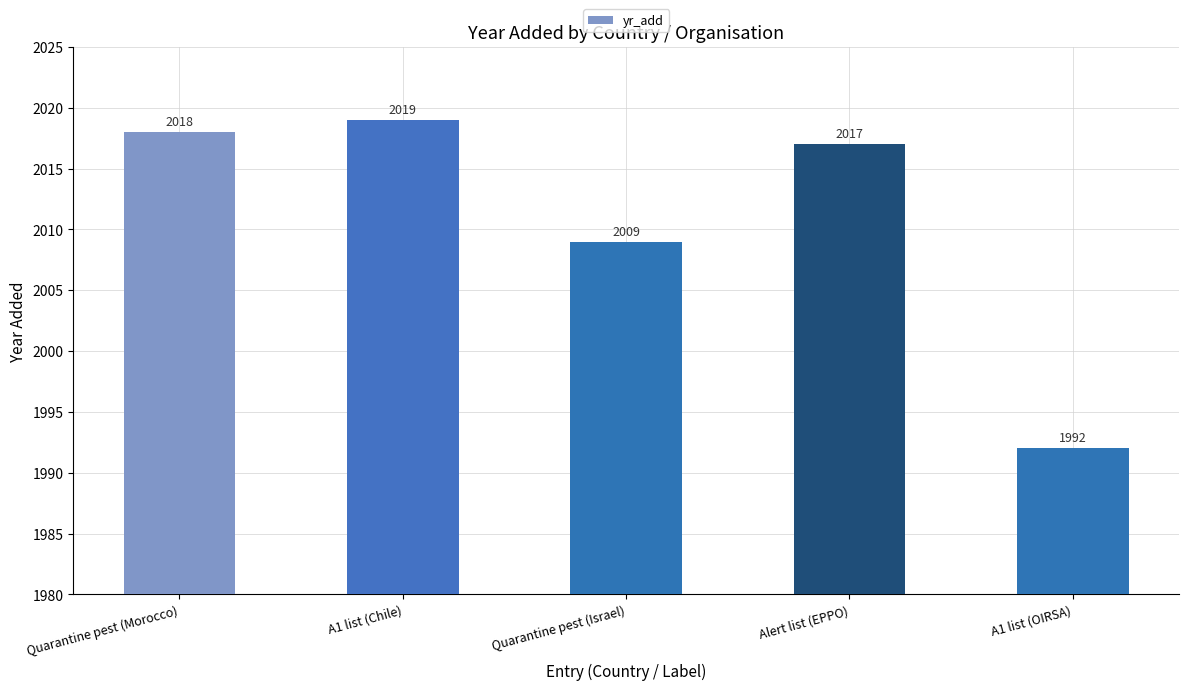

What is the average value?

2011